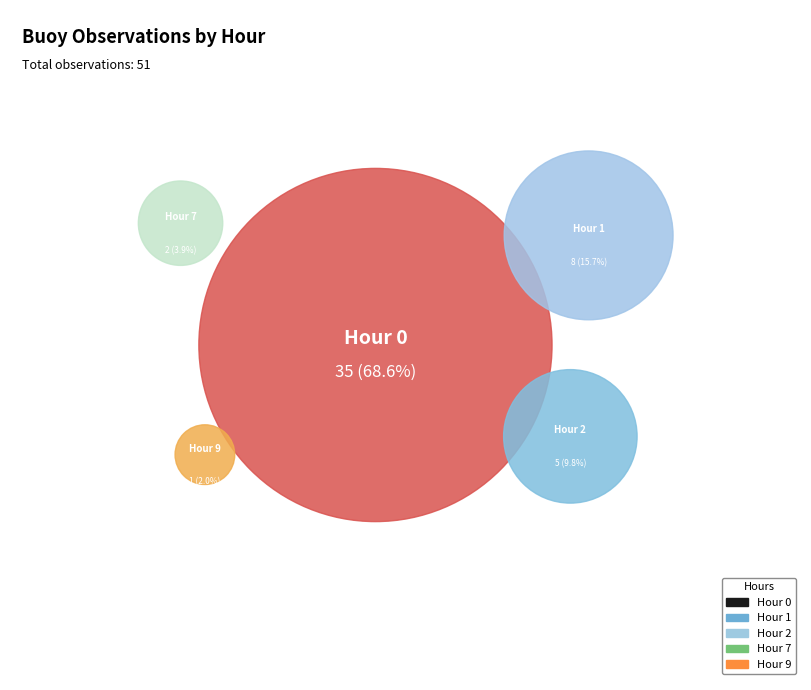

To the nearest percent, what percentage of the pie is Hour 2?

10%